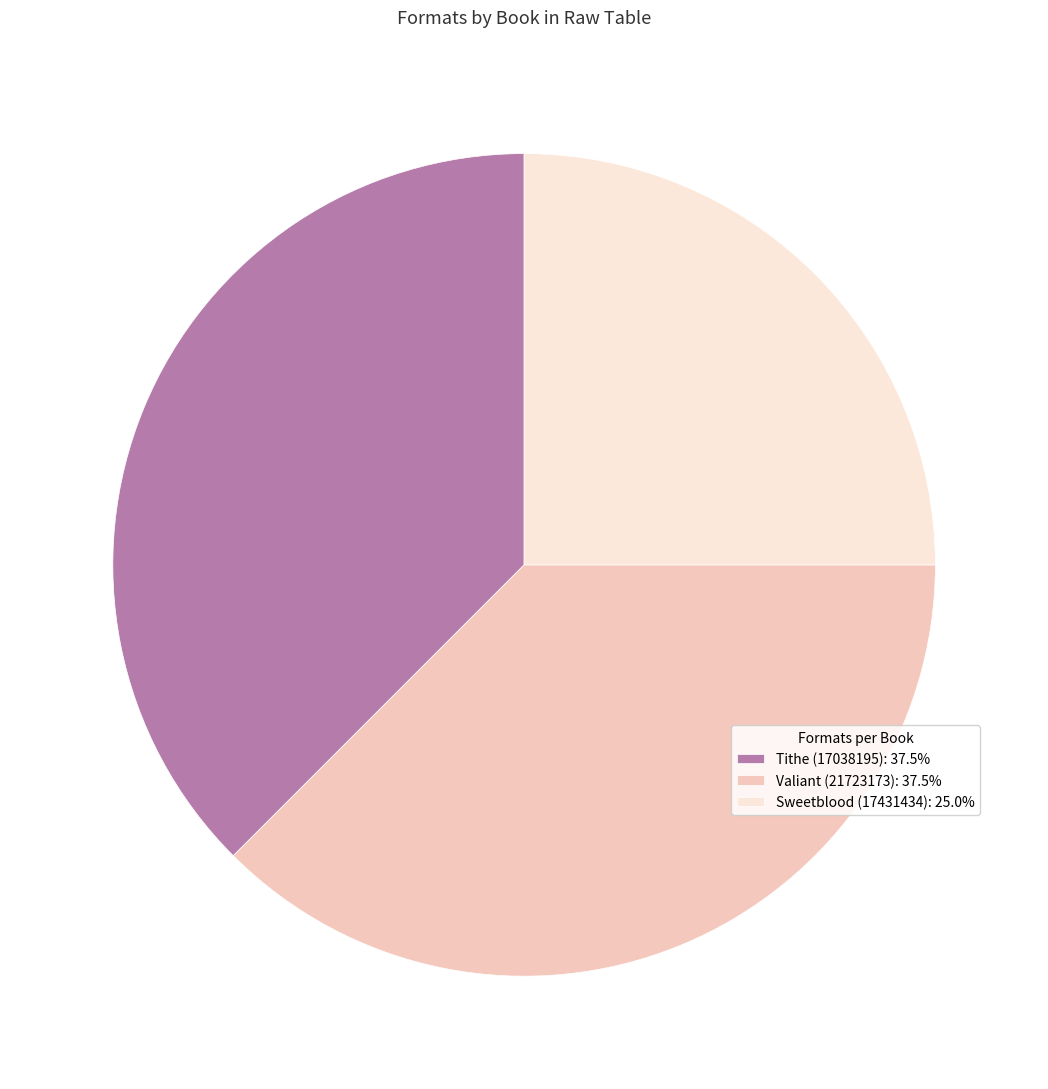

Is there any slice that represents more than half of the pie?

No